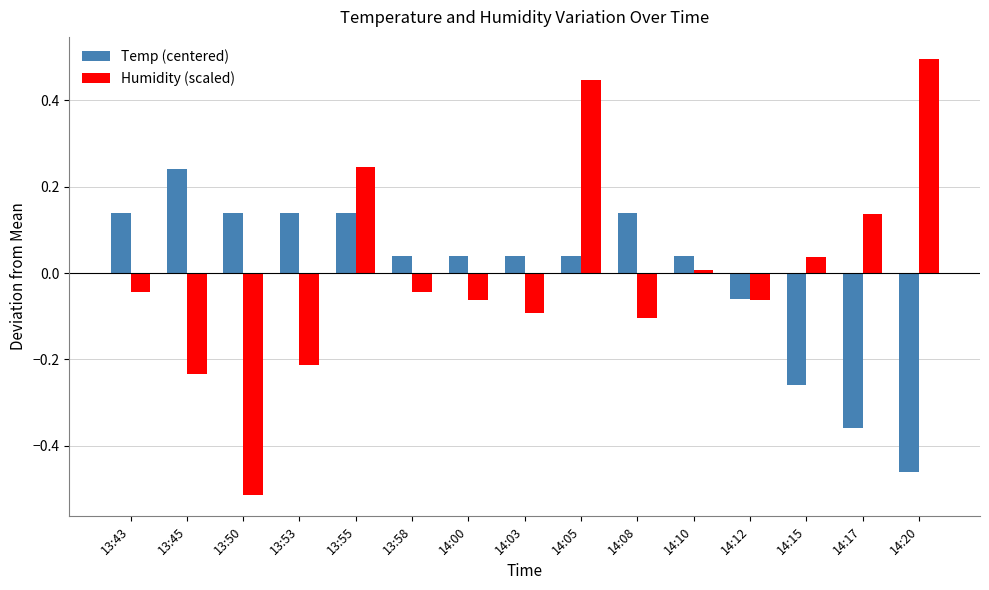

What is the difference between the second highest and minimum values in the Temp (centered) series?

0.6